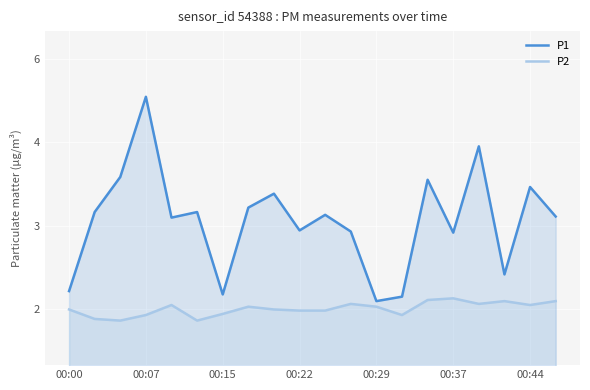

True or false: P1 has a value of 0.8 at 00:29.

False